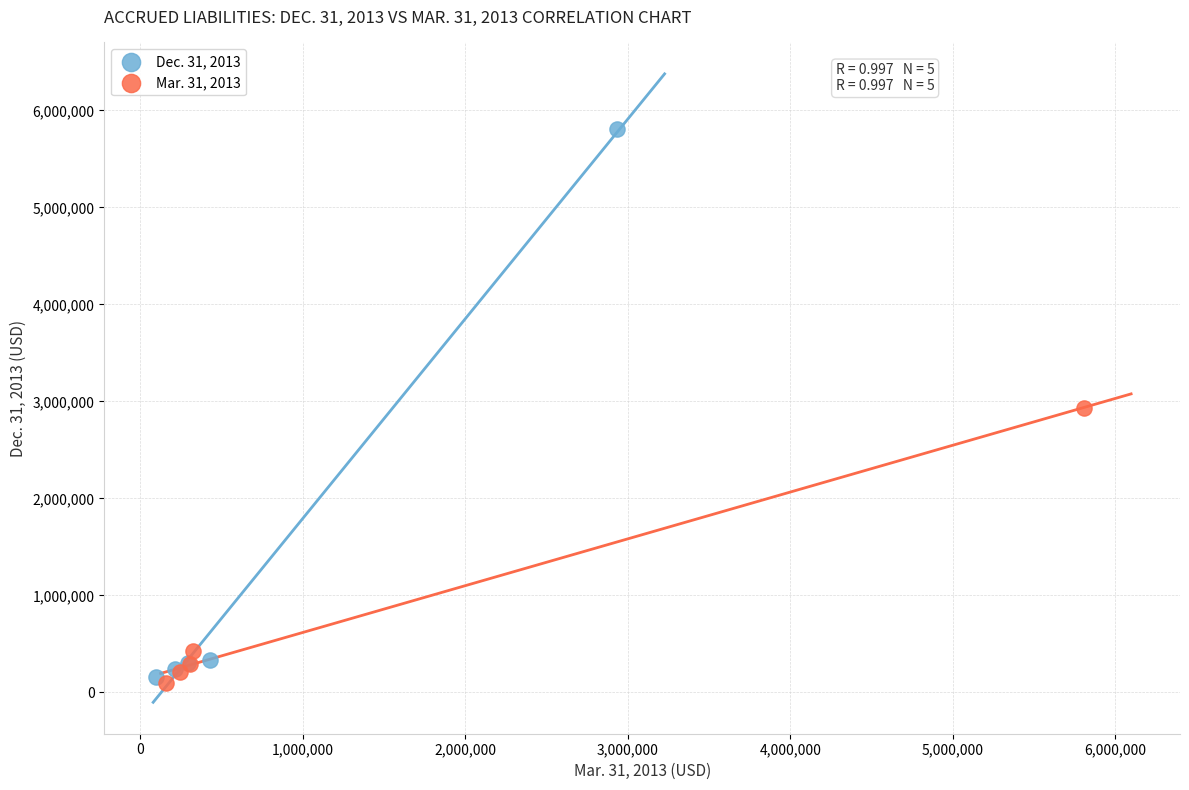

Which series has the widest spread of Y values?

Dec. 31, 2013